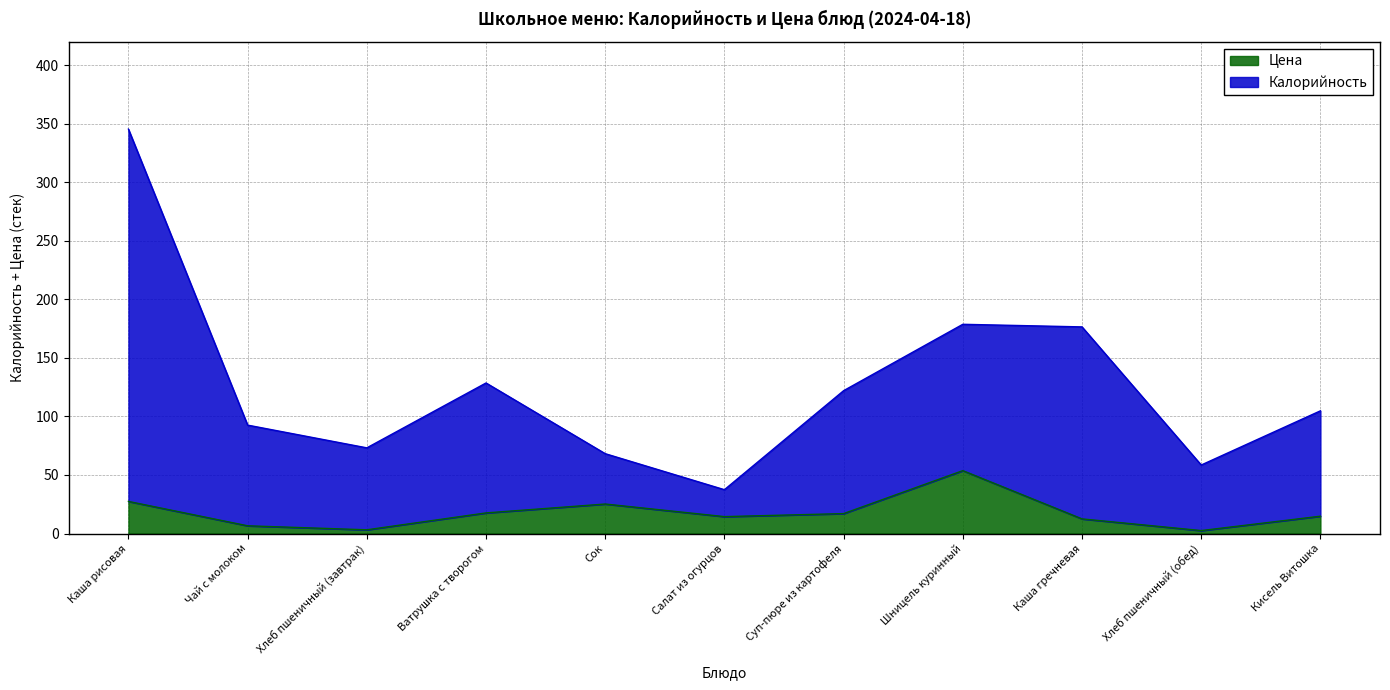

Rank the series by their average value, from highest to lowest.

Калорийность, Цена